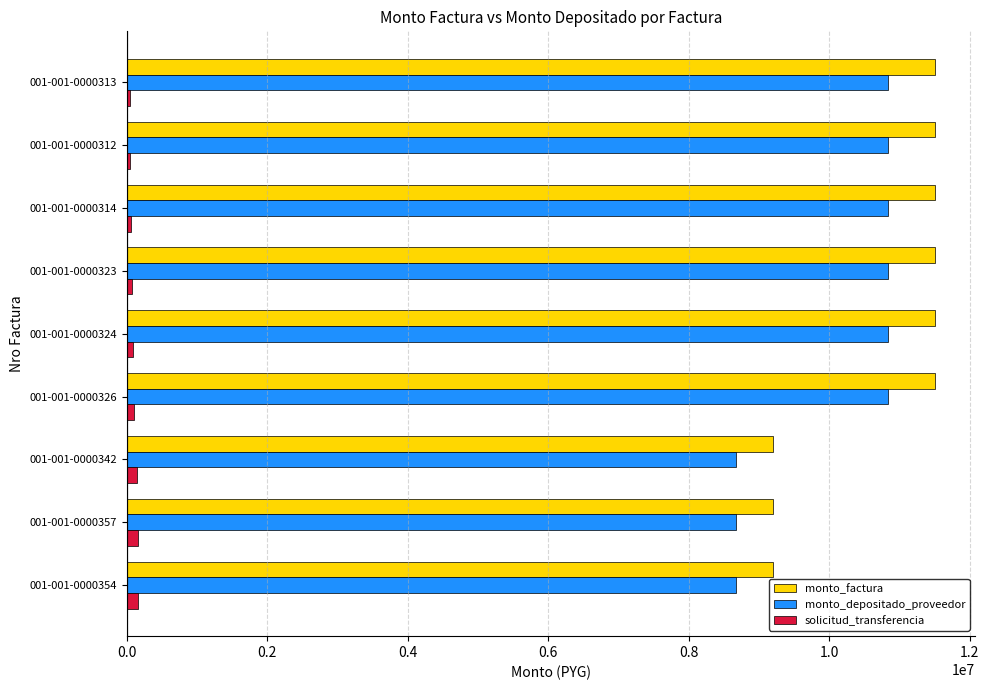

What is the difference between the maximum and second lowest values in the monto_depositado_proveedor series?

2166431